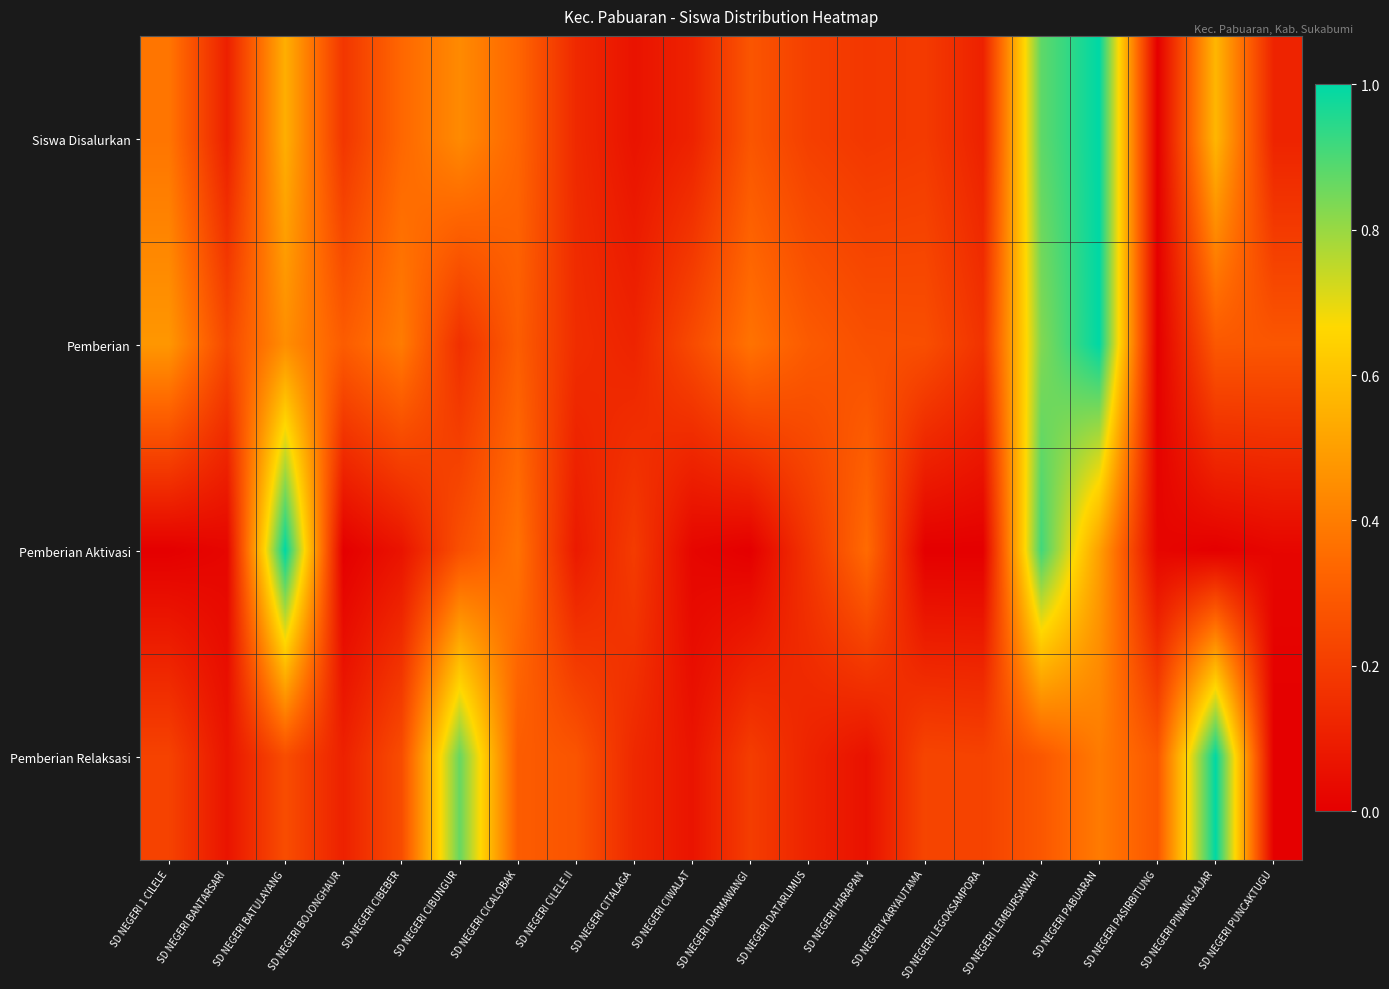

Rank the series by their average value, from highest to lowest.

Pemberian, Siswa Disalurkan, Pemberian Relaksasi, Pemberian Aktivasi